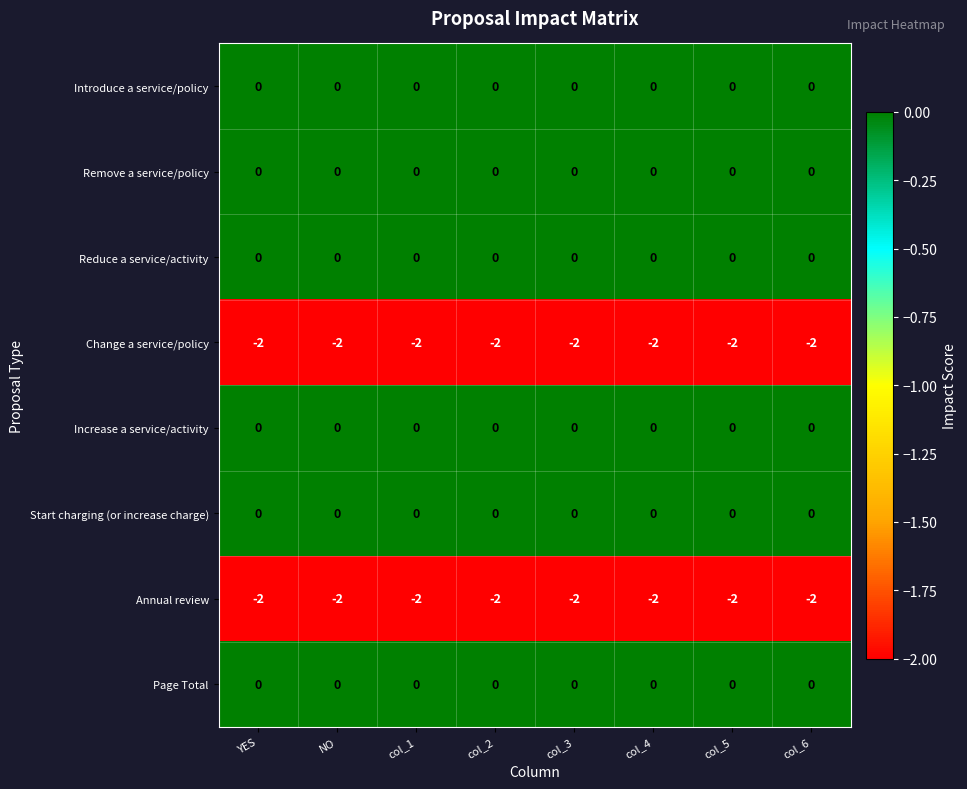

At how many categories does at least one series exceed -1?

8